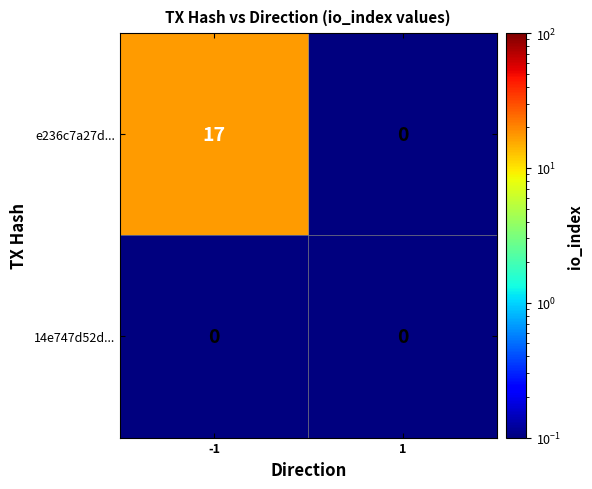

What is the sum of all e236c7a27d... values?

17